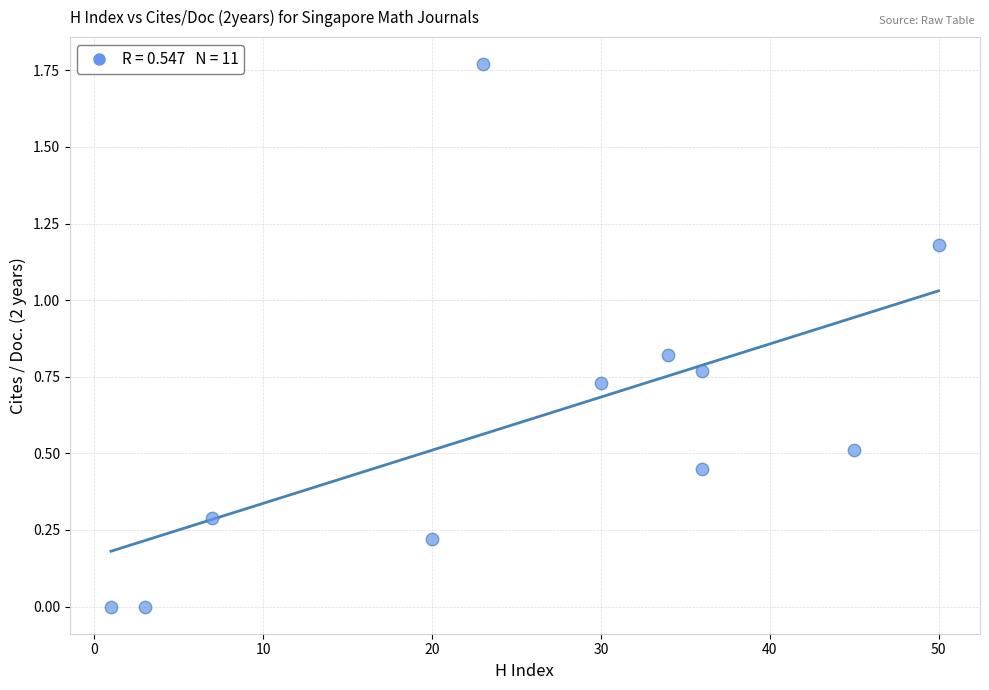

What is the average Y value?

0.6